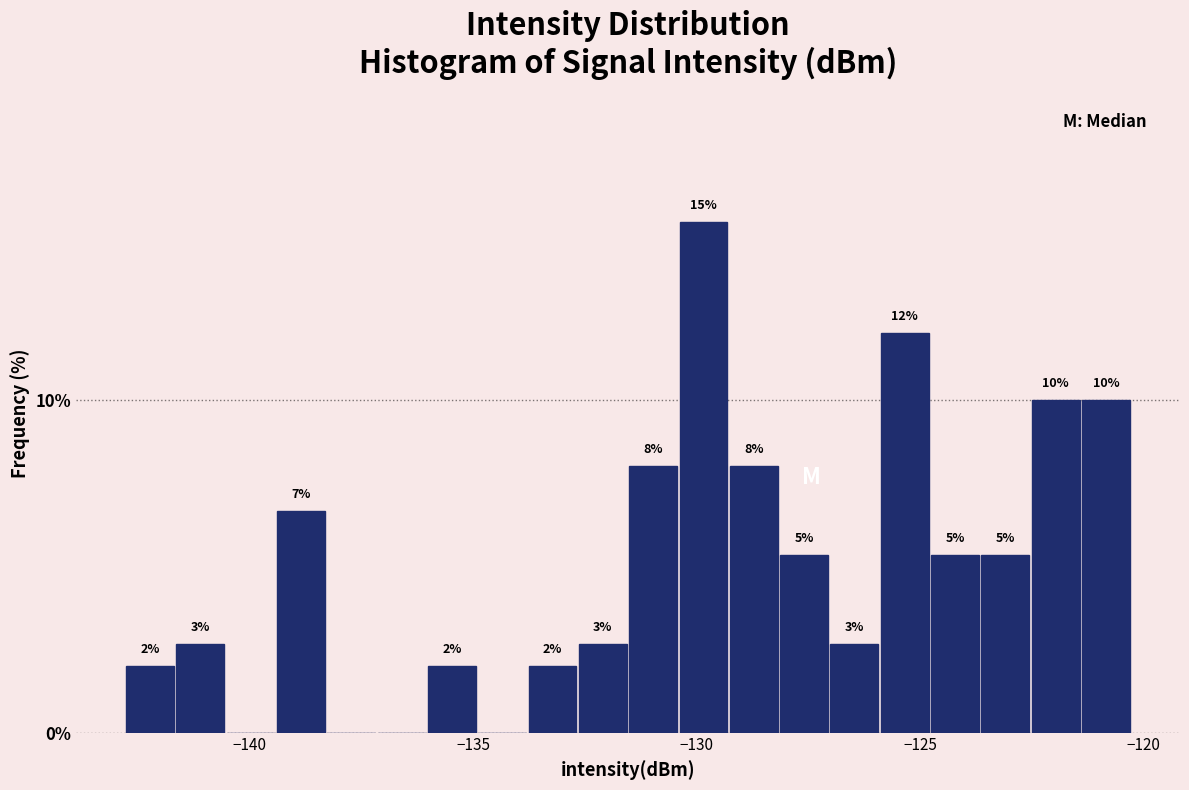

Around what value on the x-axis is the tallest bar? Give the approximate position of its centre, as read against the axis.

-130.0